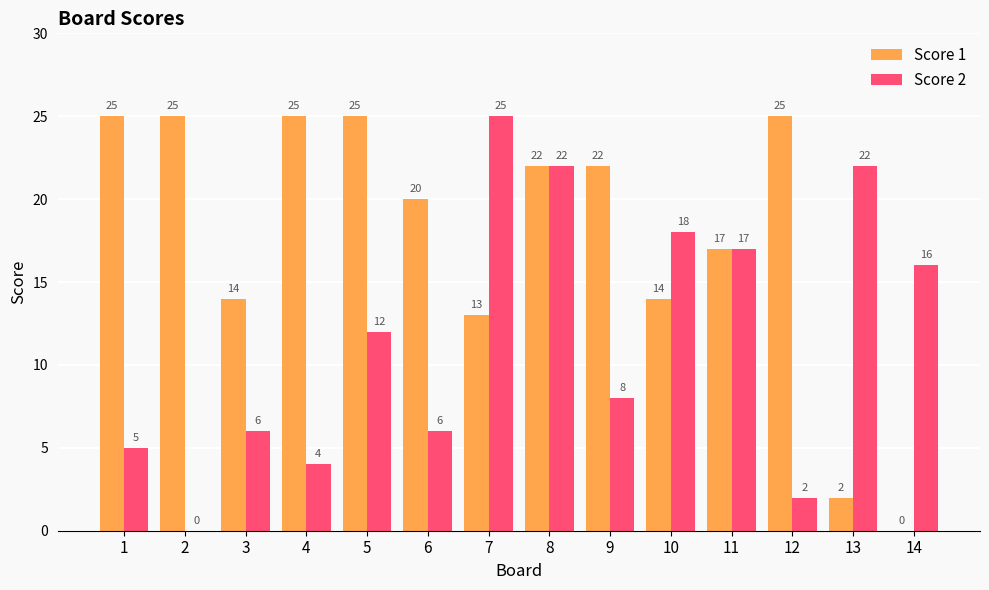

Between 4 and 12, which series saw the biggest shift?

Score 2